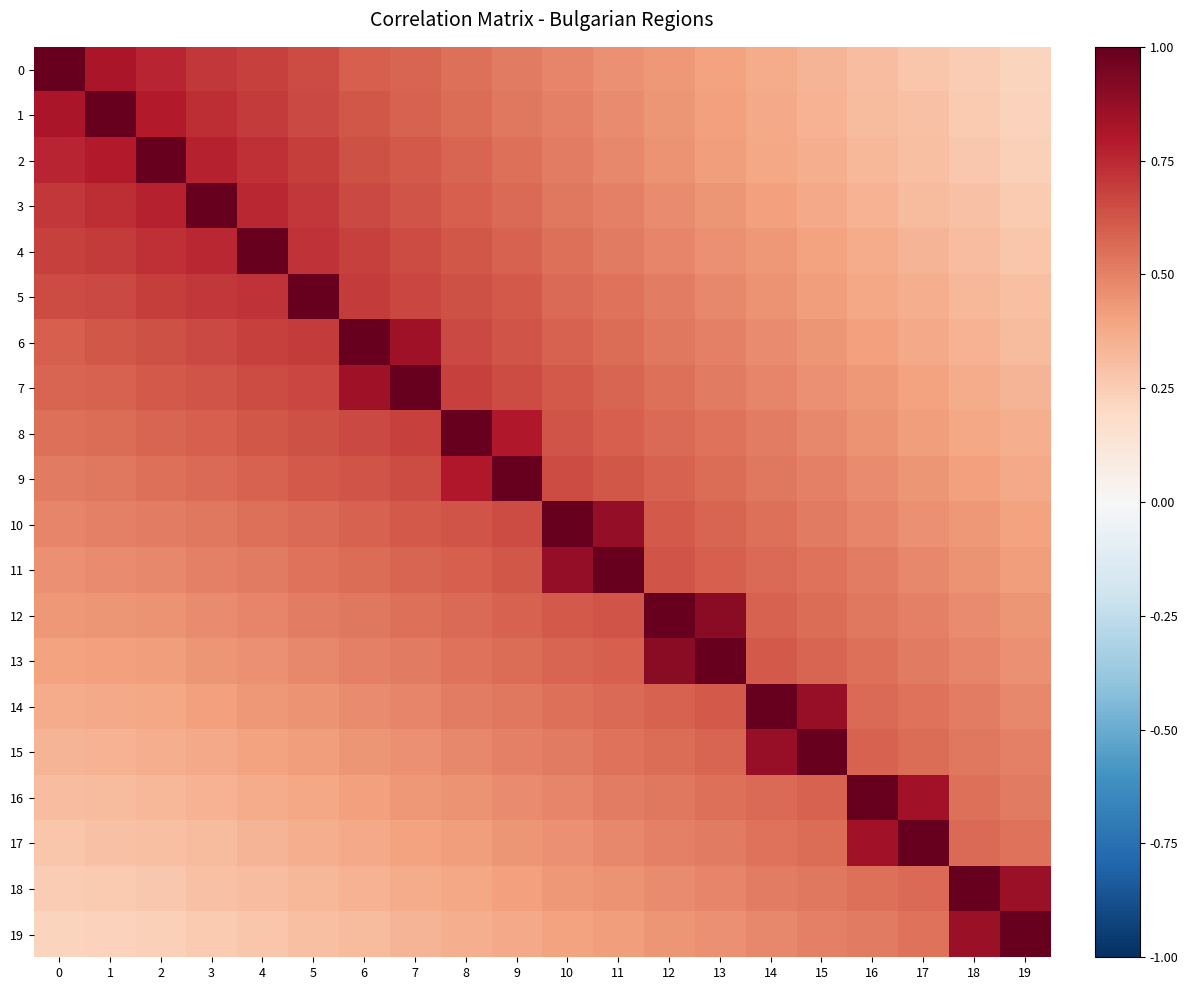

List the series in order of their peak value, lowest first.

0, 1, 2, 3, 4, 5, 6, 7, 8, 9, 10, 11, 12, 13, 14, 15, 16, 17, 18, 19